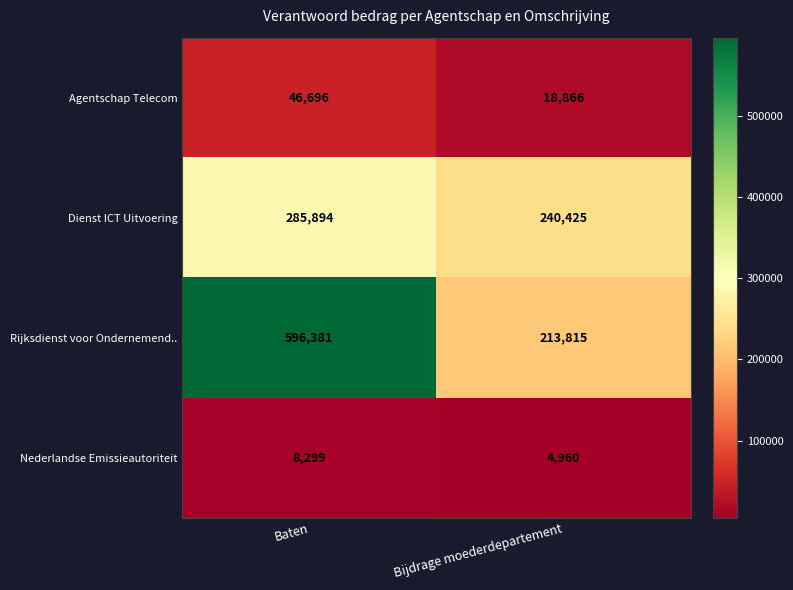

Rank the series at Baten from lowest to highest value.

Nederlandse Emissieautoriteit, Agentschap Telecom, Dienst ICT Uitvoering, Rijksdienst voor Ondernemend..